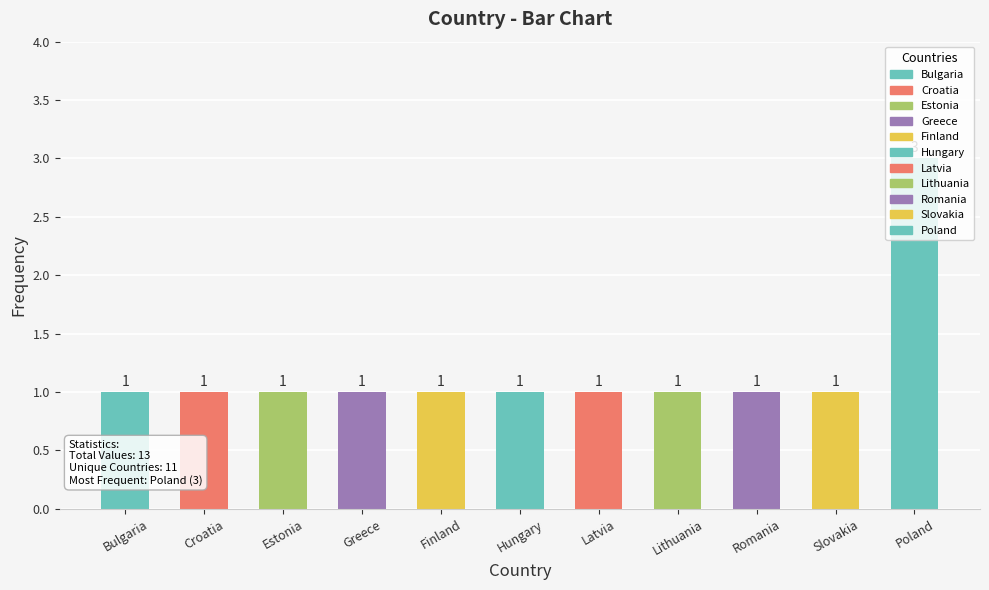

What is the label of the 11th bar from the right?

Bulgaria